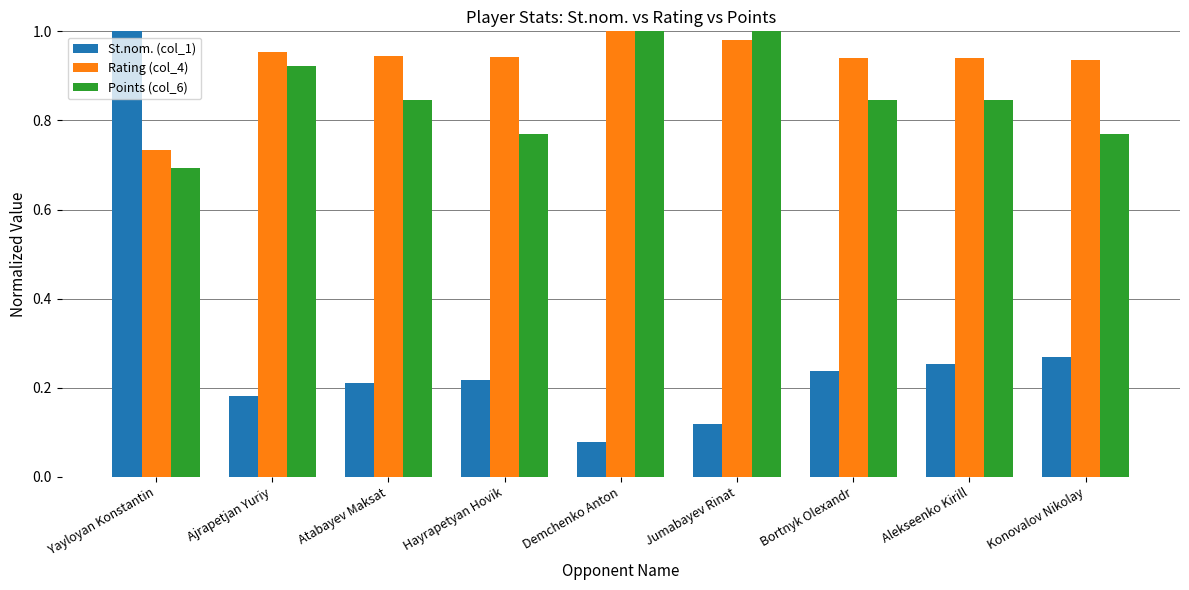

Is the value of Points (col_6) at Yayloyan Konstantin greater than the value of Rating (col_4) at Hayrapetyan Hovik?

No